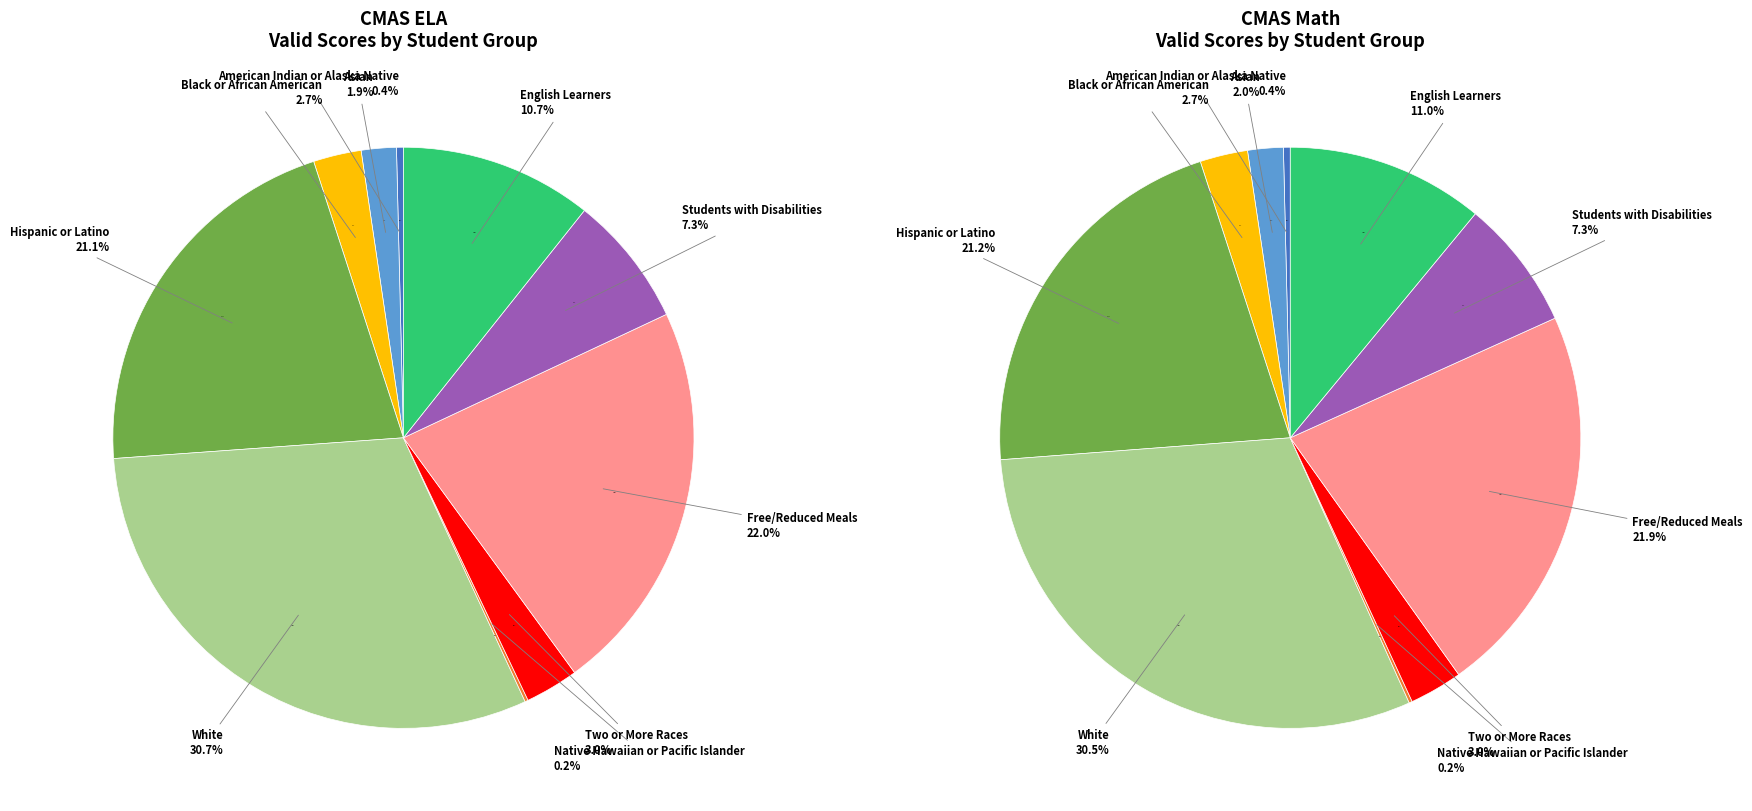

How many segments does this pie chart have?

10